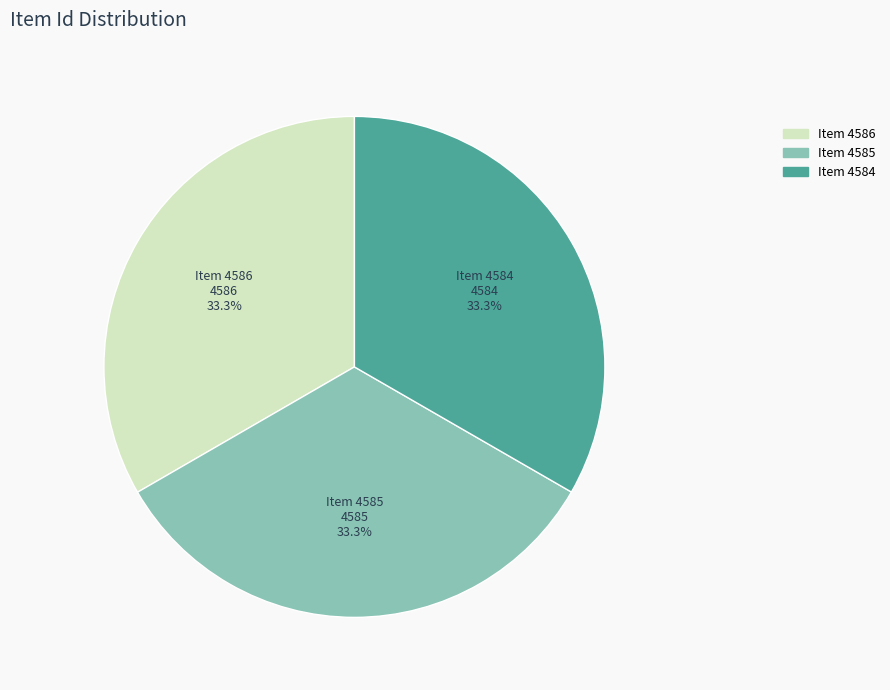

How many segments does this pie chart have?

3